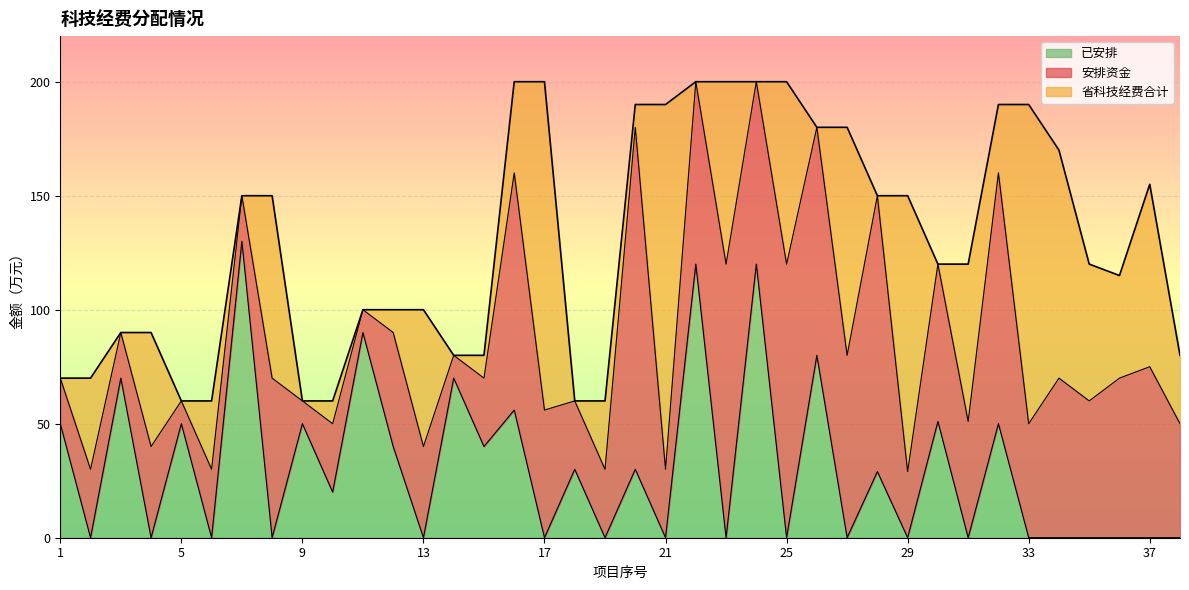

What is the sum of the 已安排 values at 31 and 20?

30